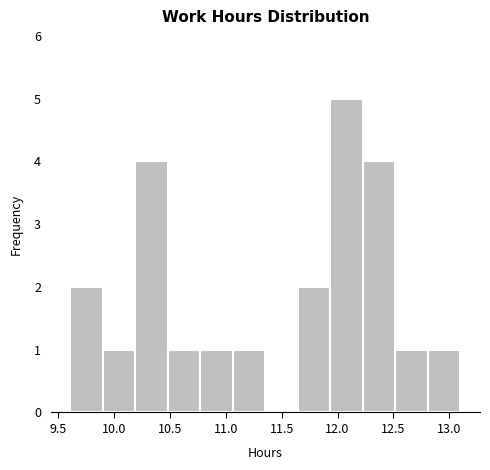

Reading left to right, transcribe this chart: for each bar, give the range it covers on the x-axis and its height. Neither the bar edges nor the heights are printed on the chart, so give them approximately, as read against the axes.

9.60 to 9.90: 2
9.90 to 10.20: 1
10.20 to 10.50: 4
10.50 to 10.75: 1
10.75 to 11.05: 1
11.05 to 11.35: 1
11.35 to 11.65: 0
11.65 to 11.95: 2
11.95 to 12.25: 5
12.25 to 12.50: 4
12.50 to 12.80: 1
12.80 to 13.10: 1